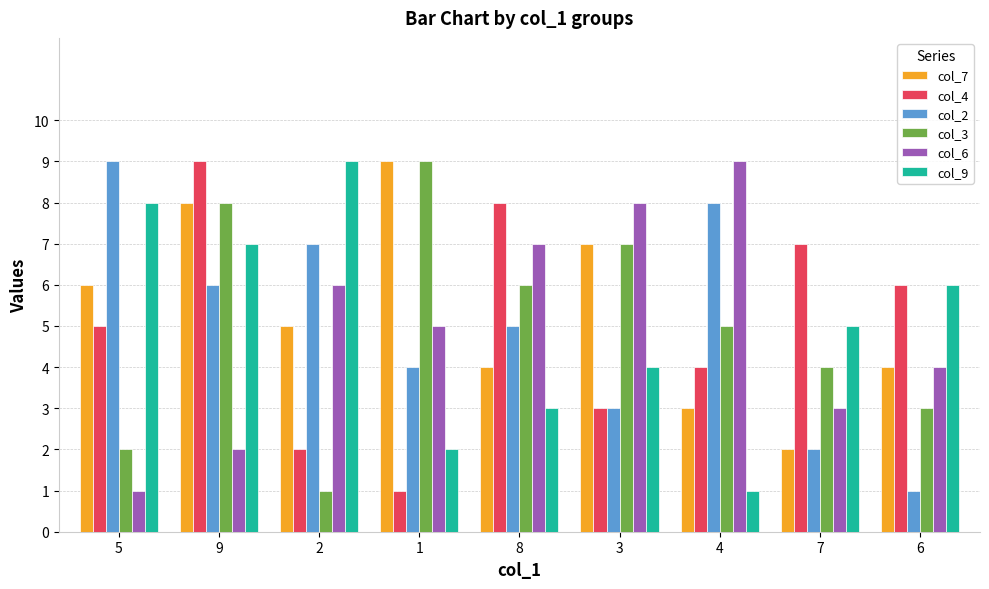

Count the col_6 values in the range 3 to 7.

5